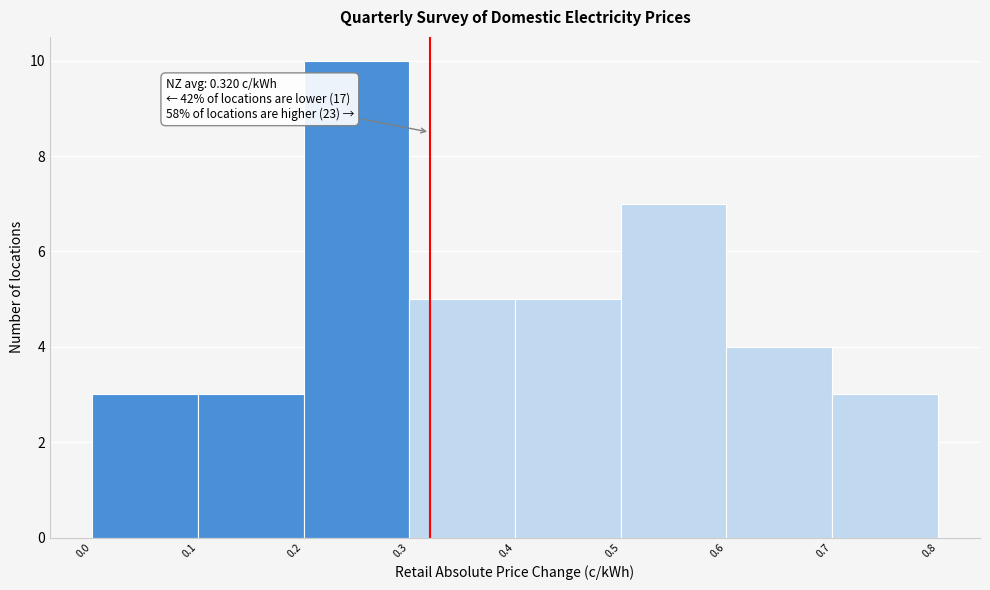

Which range on the x-axis has the tallest bar?

0.2 to 0.3